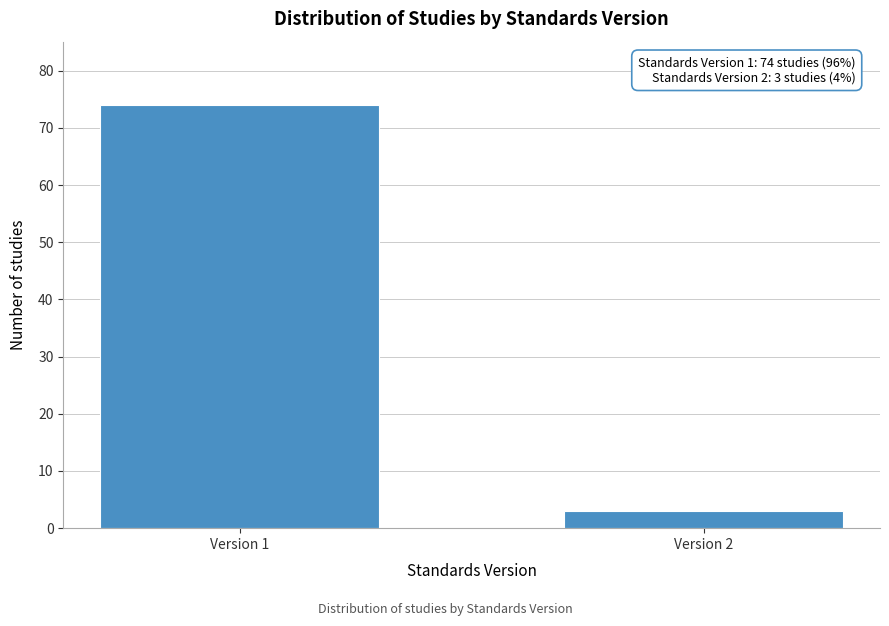

Reading left to right, what are all the values shown in this chart?

Version 1=74	Version 2=3